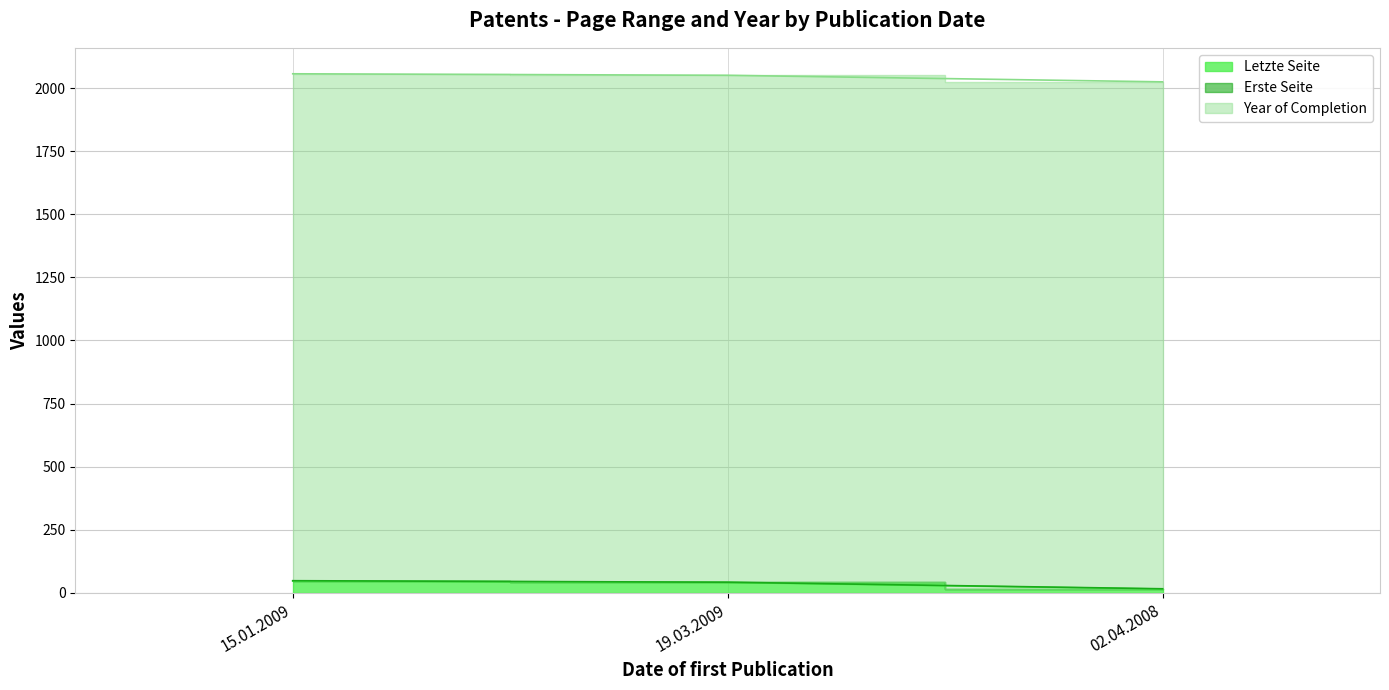

Which series has the largest total across all categories?

Year of Completion